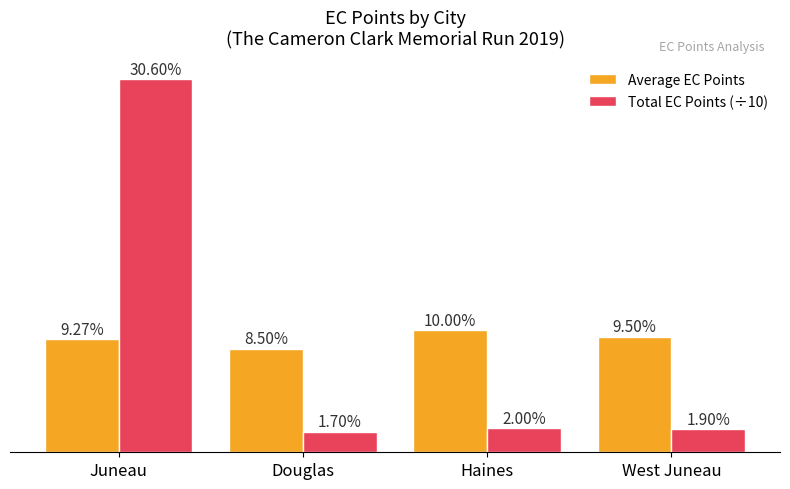

Where does the Average EC Points series first go above 9?

Juneau